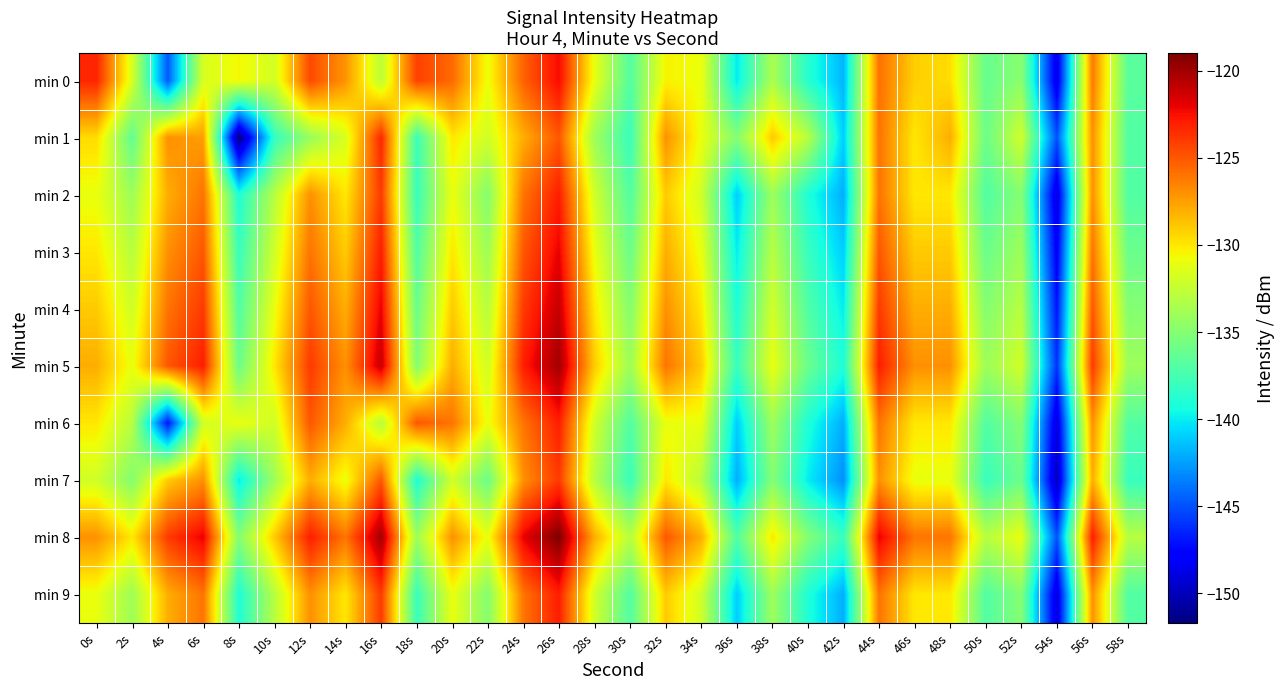

Between 26s and 18s, which is larger?

26s